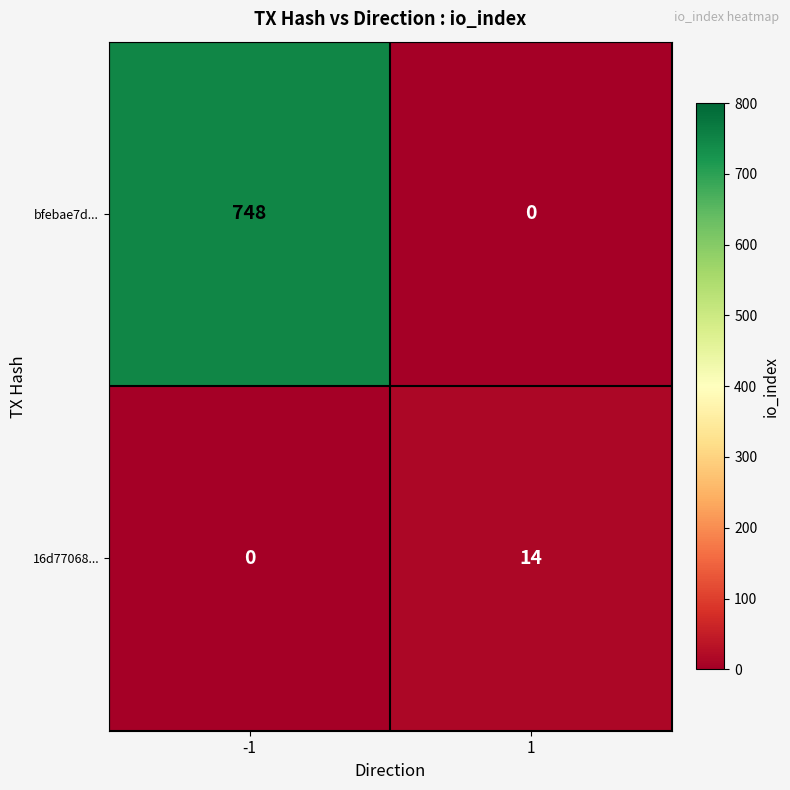

Which series has the widest spread of values?

bfebae7d...